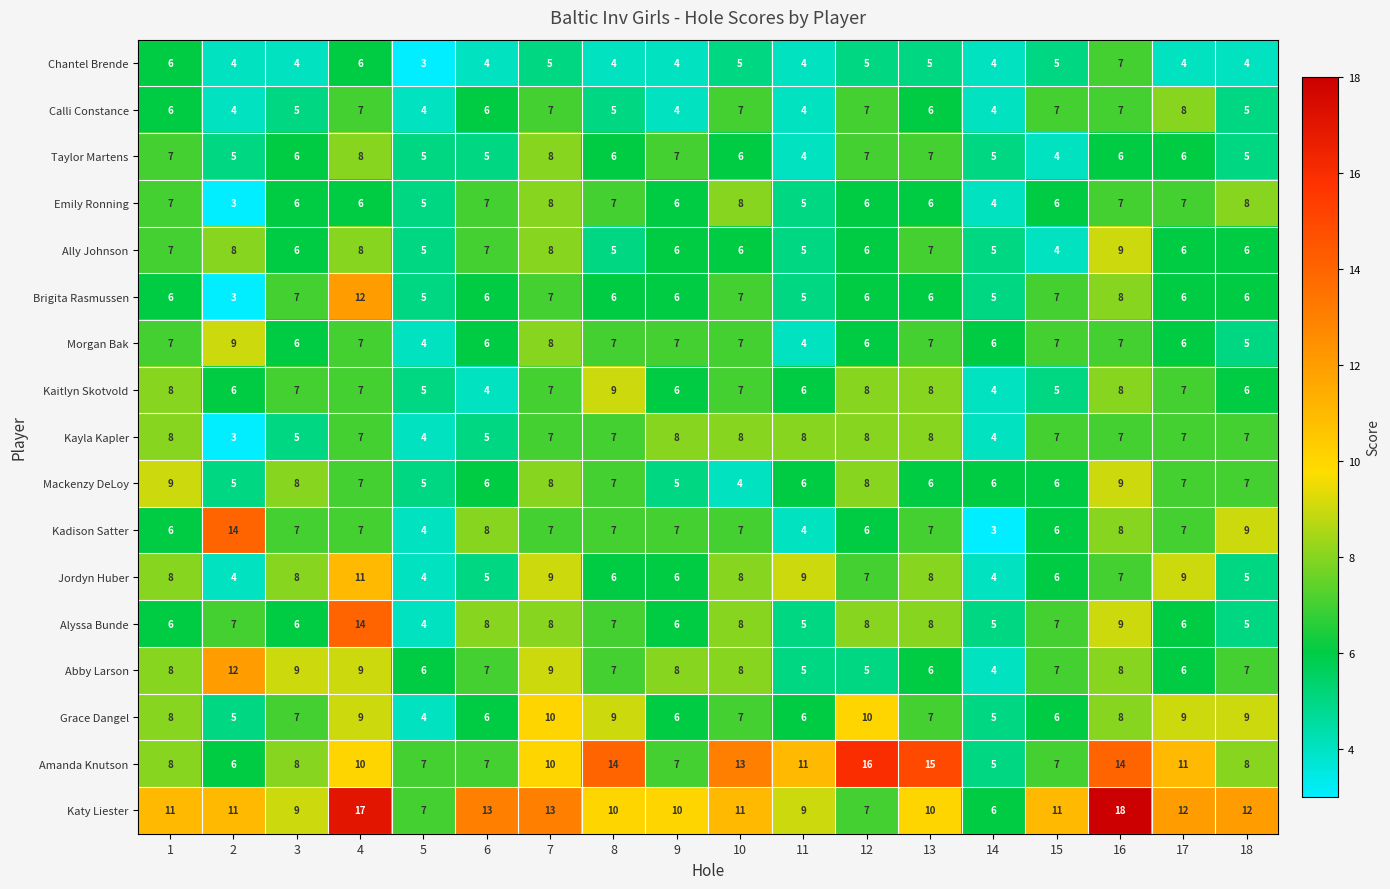

What is the smallest value displayed?

3